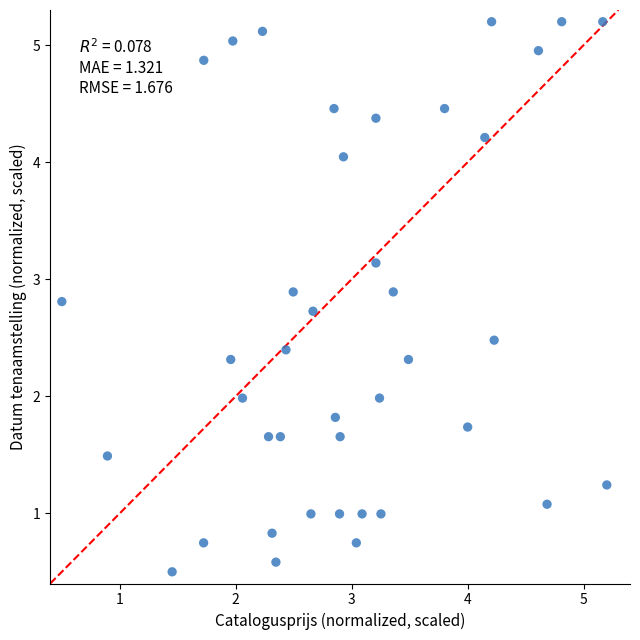

What is the range of X values (max minus min)?

4.7